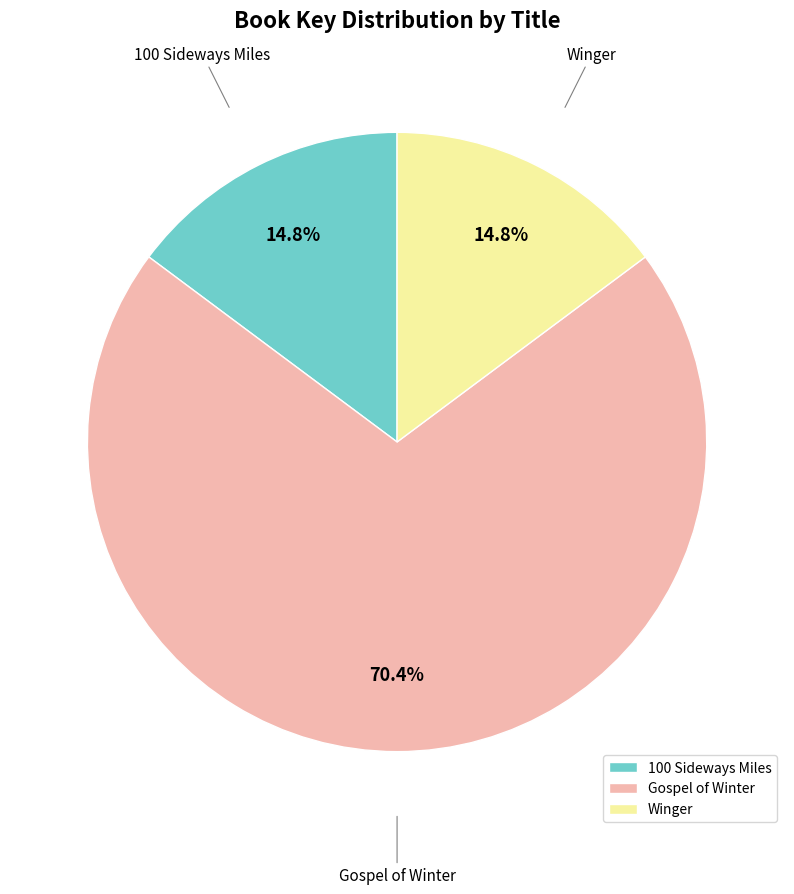

Which has a higher value, Winger or Gospel of Winter?

Gospel of Winter